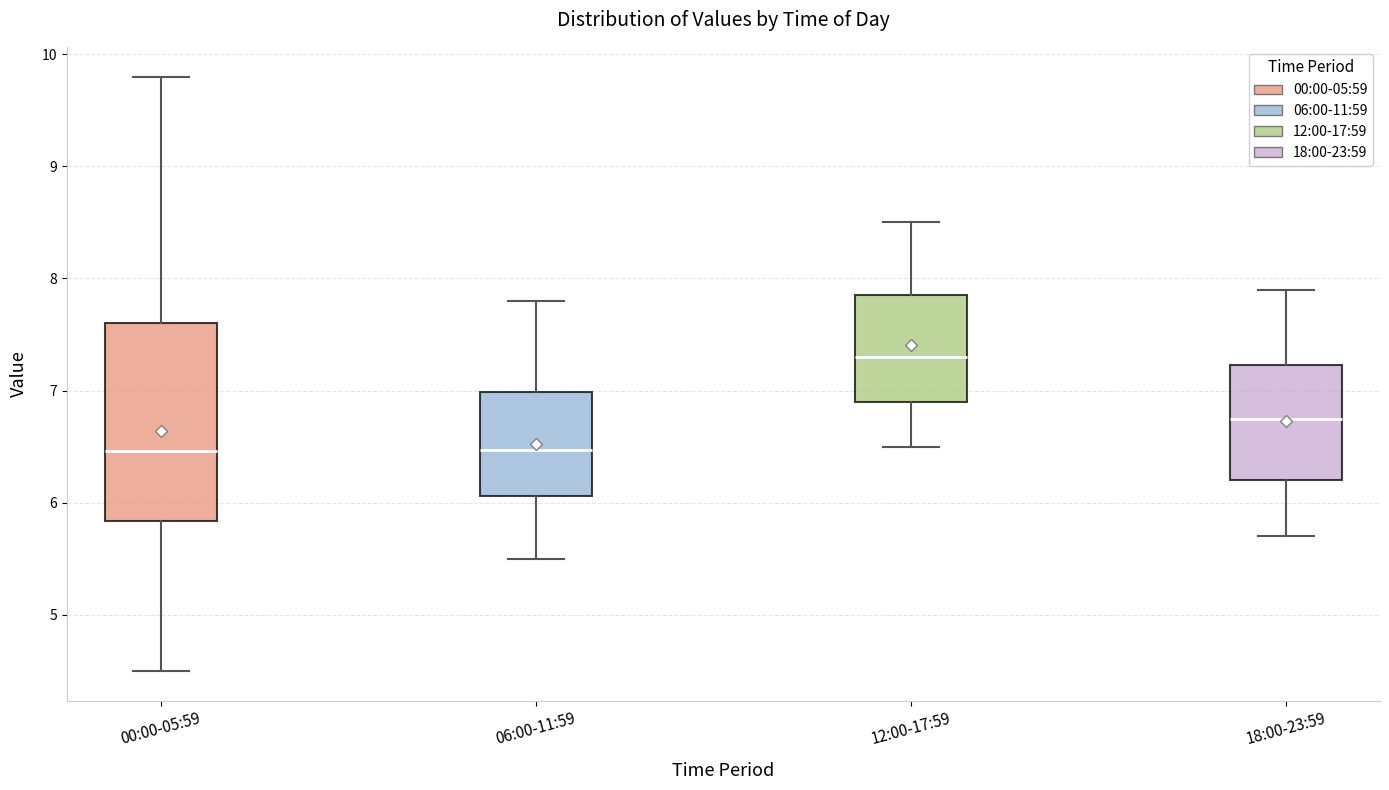

Where is the upper edge of the box for 06:00-11:59 on the y-axis? The values are not printed on the chart, so give them approximately, as read against the axis.

7.0